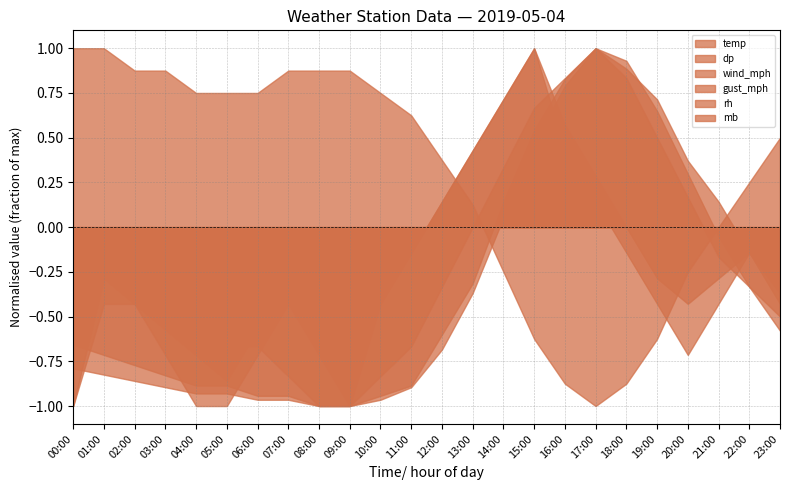

Rank the series by their maximum value, from lowest to highest.

wind_mph, dp, temp, gust_mph, rh, mb